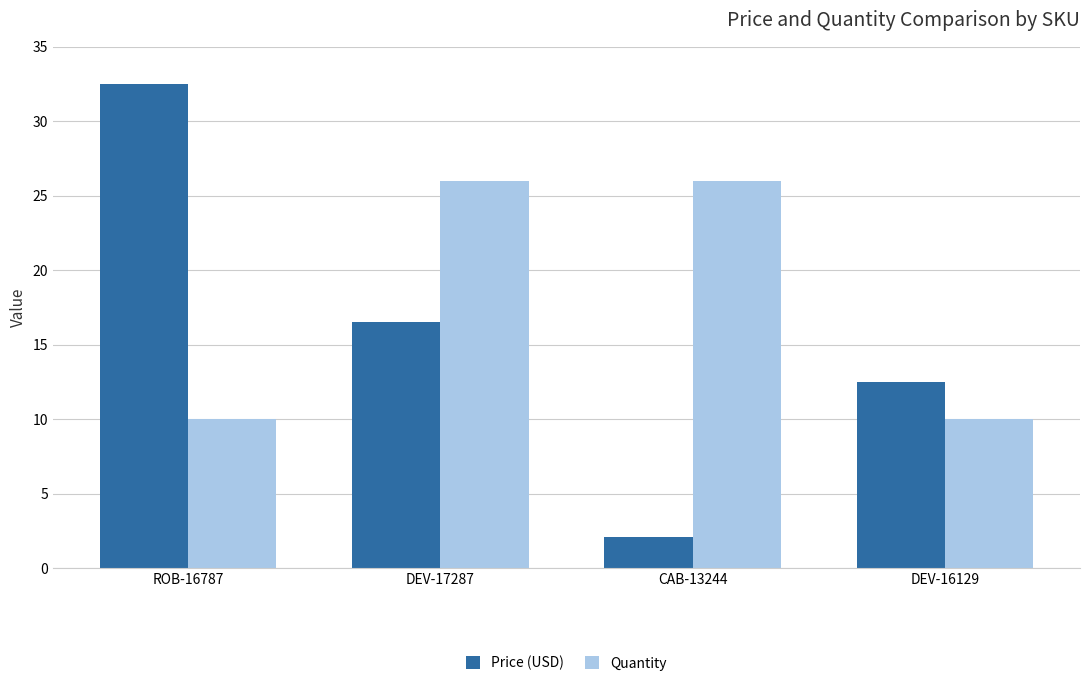

What is the value of the Price (USD) bar at the 4th from the left?

12.5